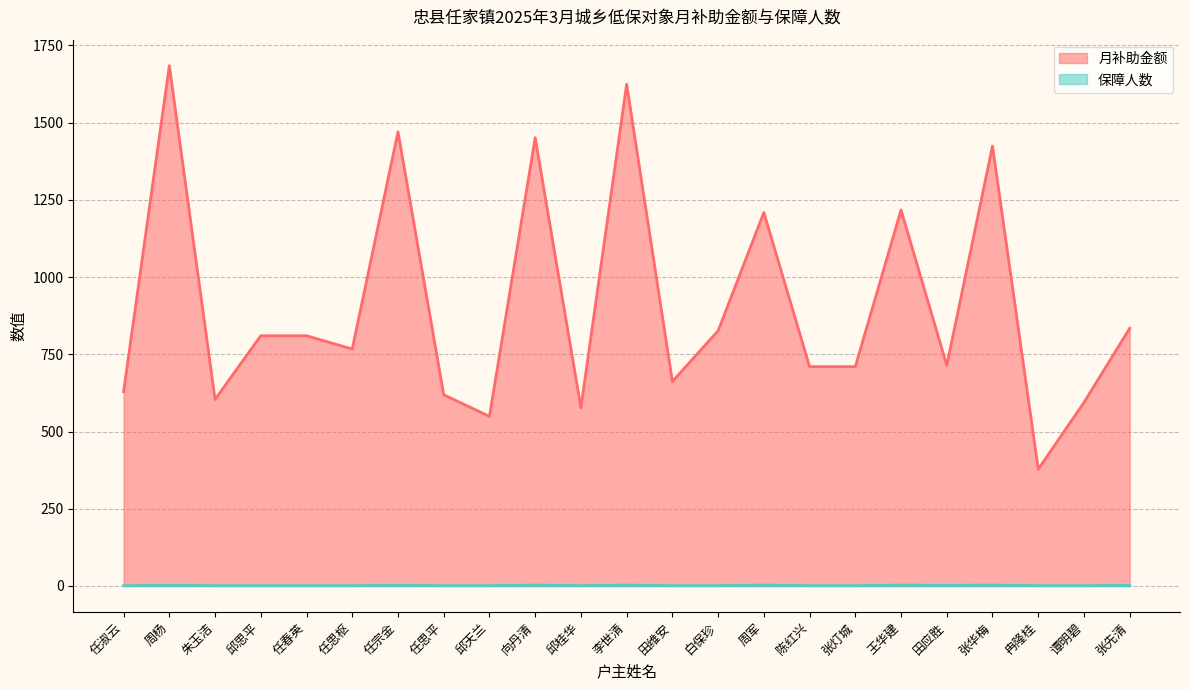

Count the 保障人数 values in the range 1 to 2.

18